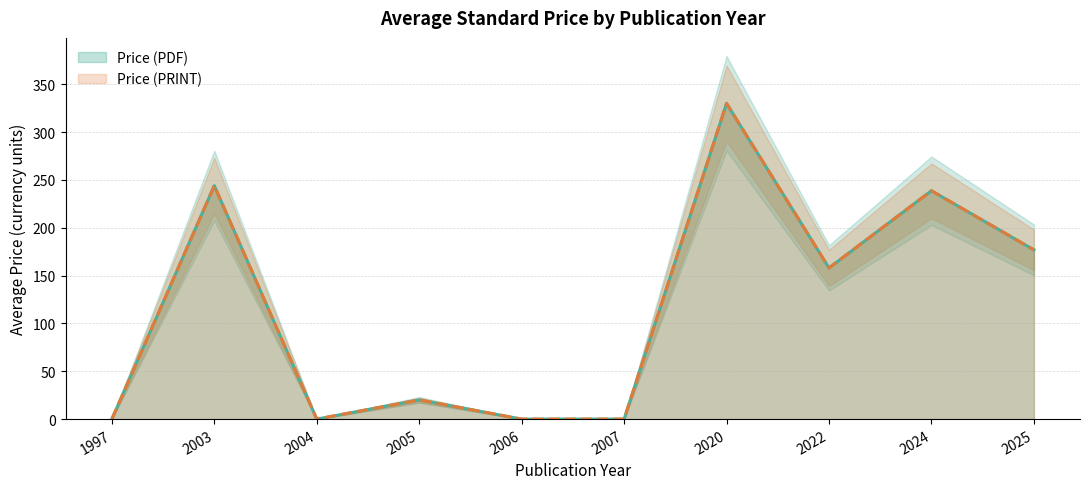

Does the chart have visible grid lines?

Yes